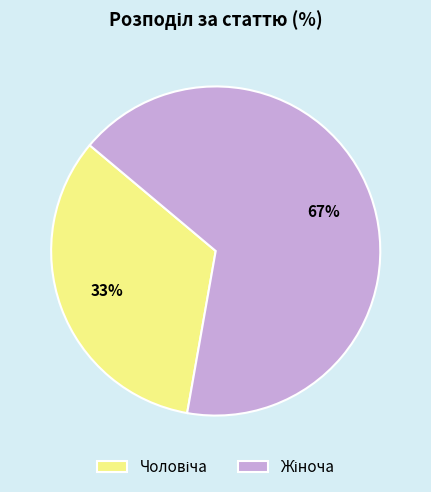

To the nearest percent, what is the average slice percentage?

50%